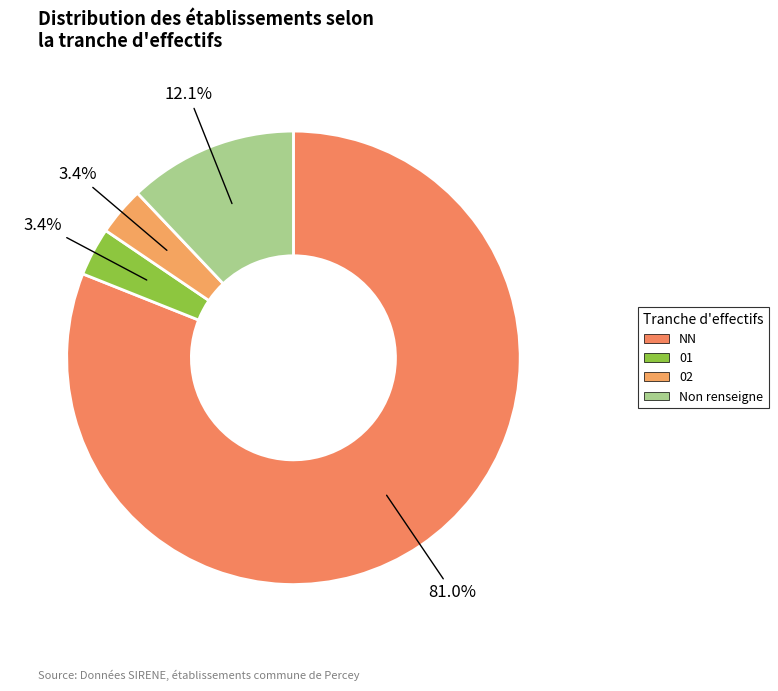

How many slices are in this pie chart?

4